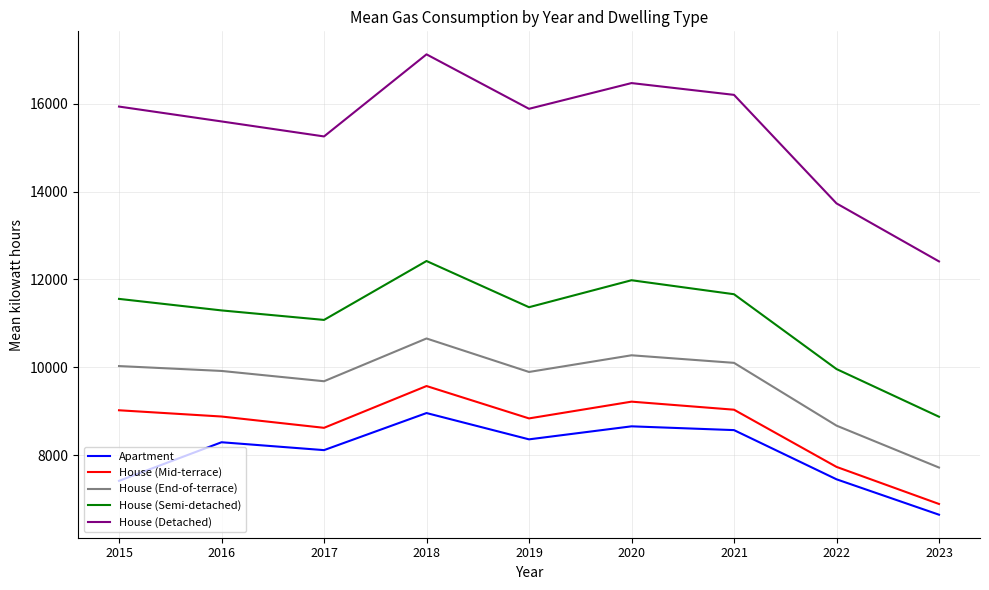

What is the minimum value shown in the chart?

6653